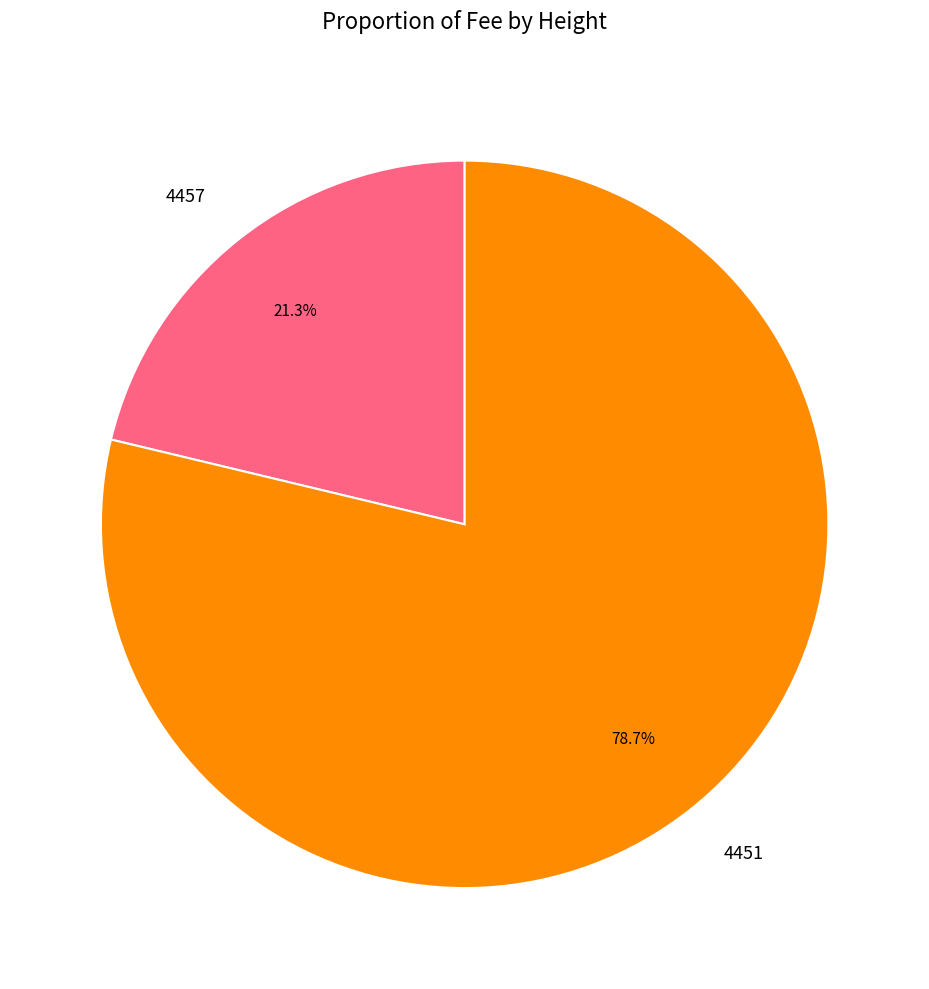

Which has a higher value, 4451 or 4457?

4451